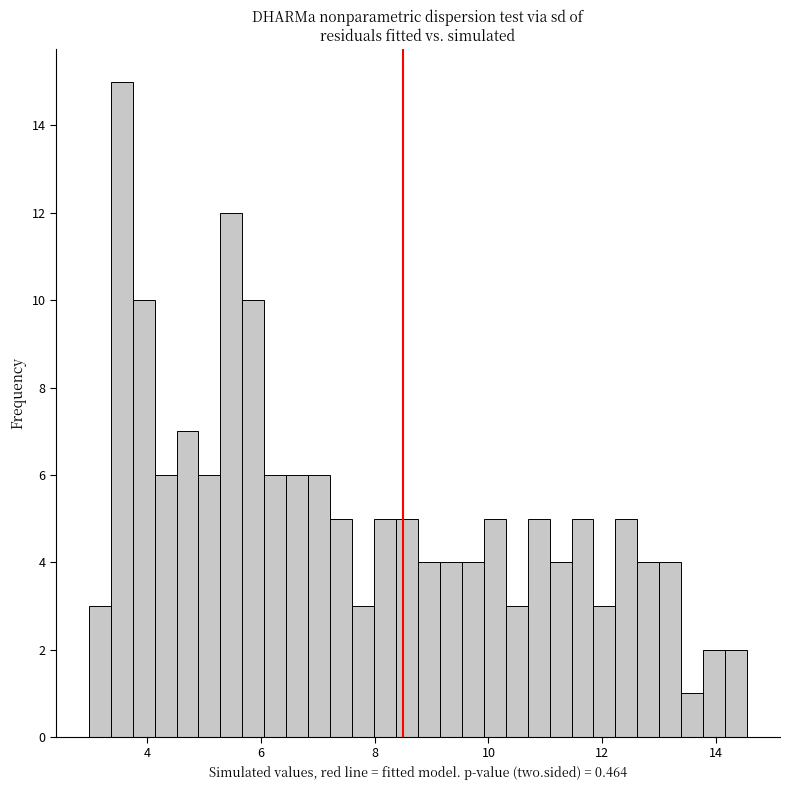

Around what value on the x-axis is the tallest bar? Give the approximate position of its centre, as read against the axis.

3.6